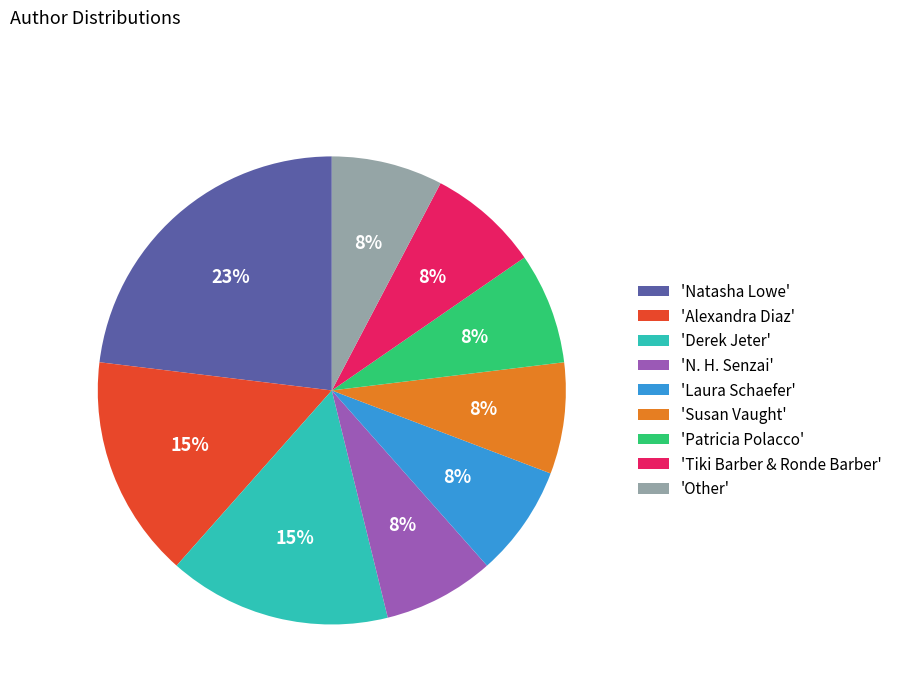

What is the largest slice in the pie chart?

'Natasha Lowe'